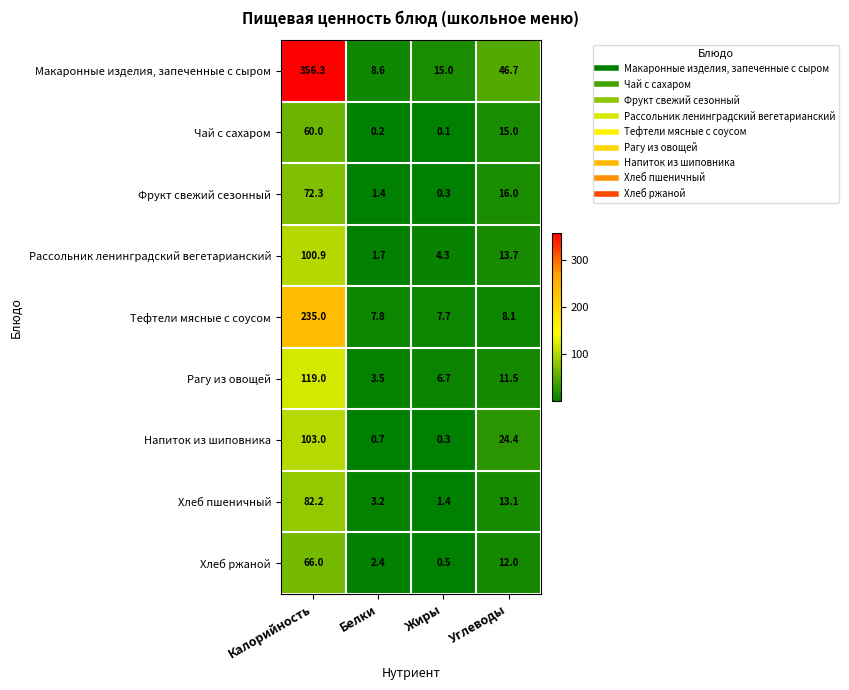

What is the sum of the Чай с сахаром values at Калорийность and Углеводы?

75.0